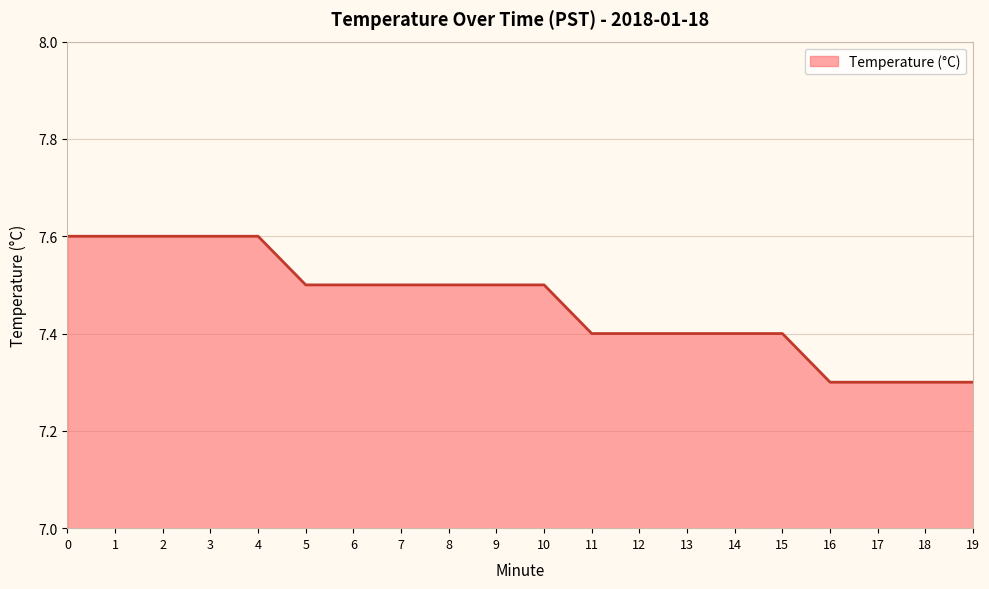

Reading left to right, extract all data points from this chart.

7.6	7.6	7.6	7.6	7.6	7.5	7.5	7.5	7.5	7.5	7.5	7.4	7.4	7.4	7.4	7.4	7.3	7.3	7.3	7.3